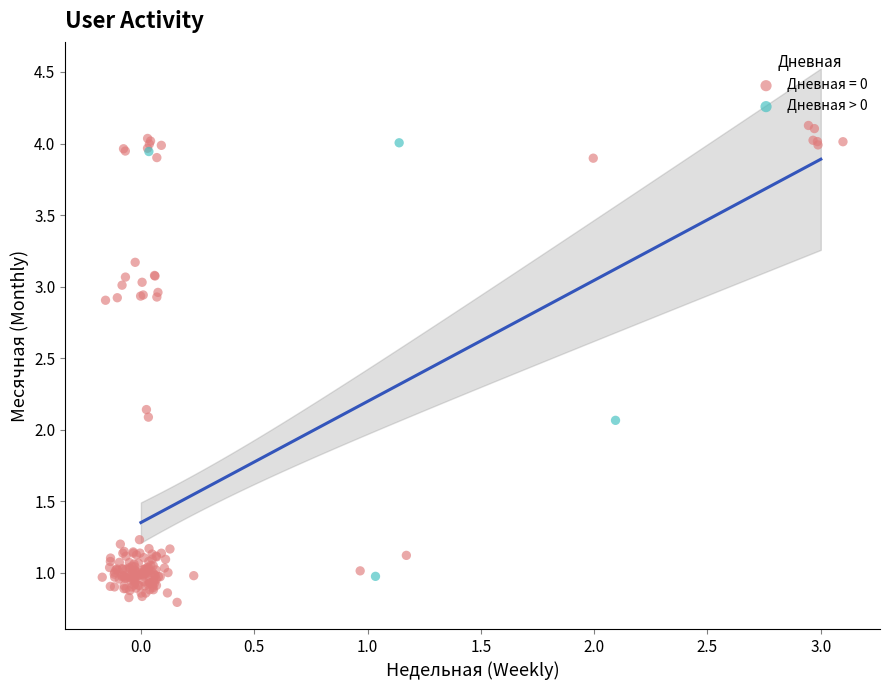

Which series has the largest Y range (max minus min)?

Дневная = 0